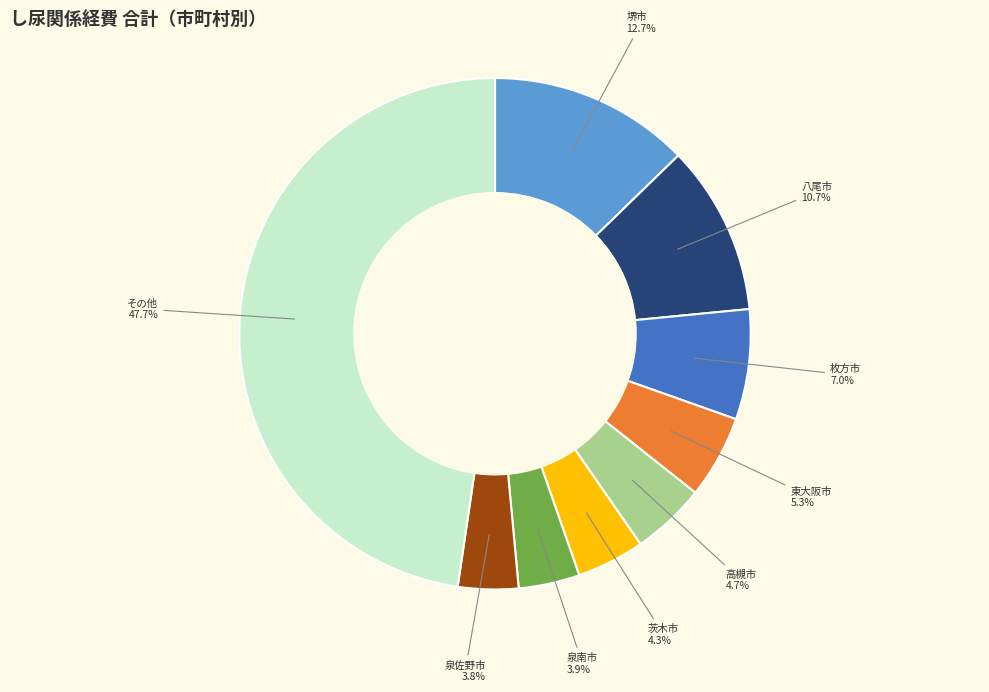

To the nearest percent, what is the average slice percentage?

11%